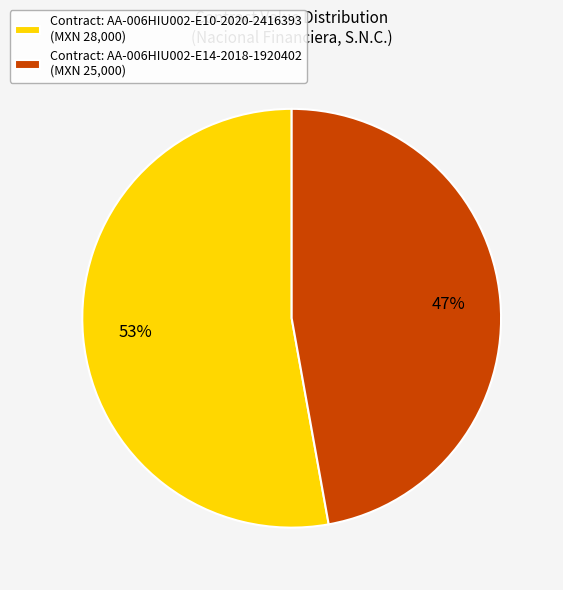

What is the smallest slice in the pie chart?

Contract: AA-006HIU002-E14-2018-1920402 (MXN 25,000)